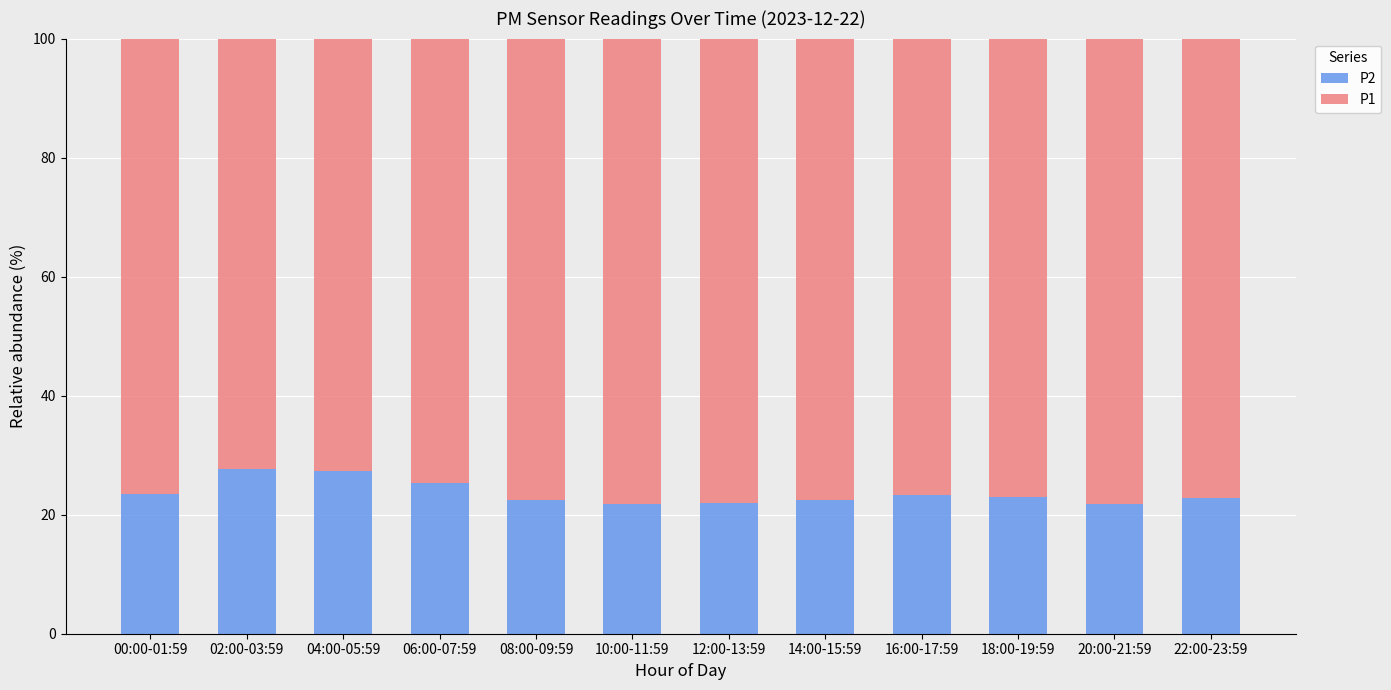

What is the maximum value for P2?

27.6